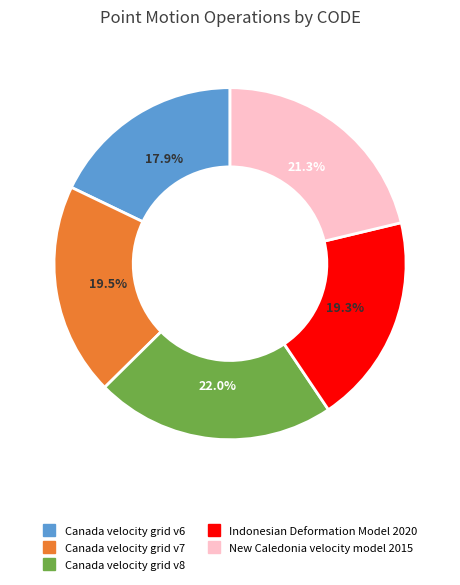

What percentage is the Canada velocity grid v6 slice, to the nearest percent?

18%